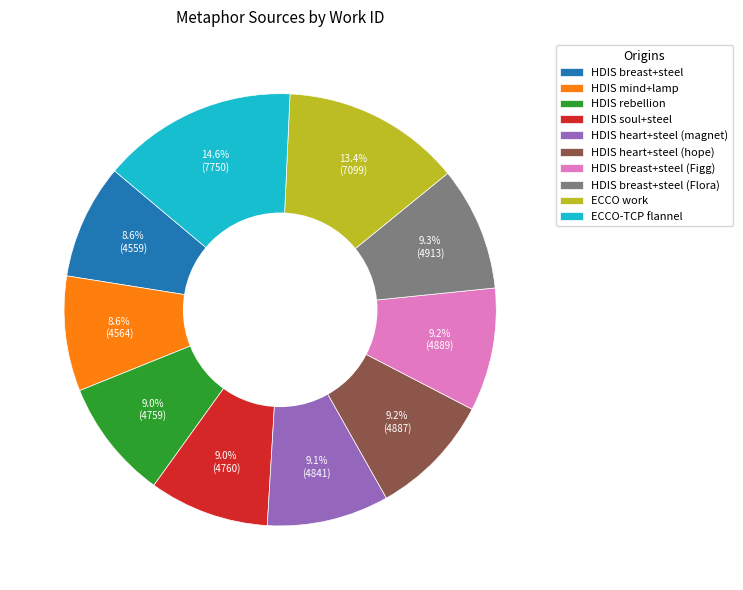

Does any single category account for the majority?

No